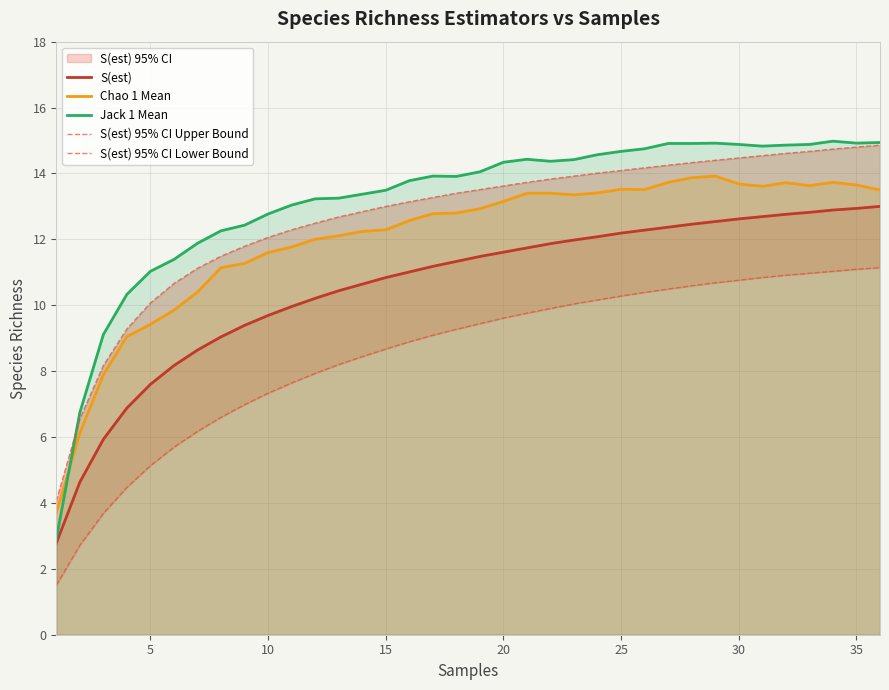

The value of Jack 1 Mean at 25 is 24.0. True or false?

False